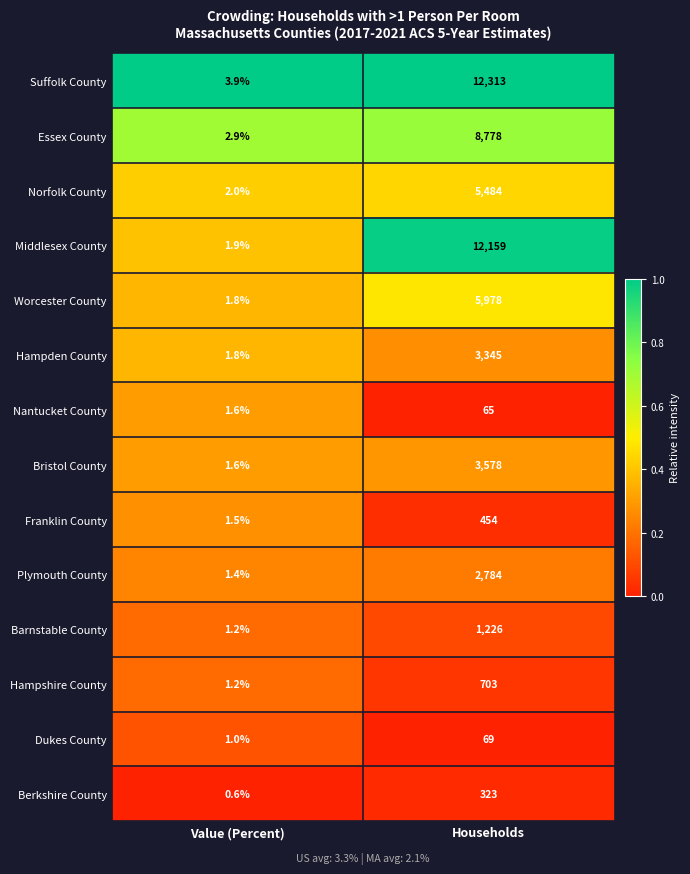

Rank the series by their maximum value, from lowest to highest.

Nantucket County, Dukes County, Berkshire County, Franklin County, Hampshire County, Barnstable County, Plymouth County, Hampden County, Bristol County, Norfolk County, Worcester County, Essex County, Middlesex County, Suffolk County